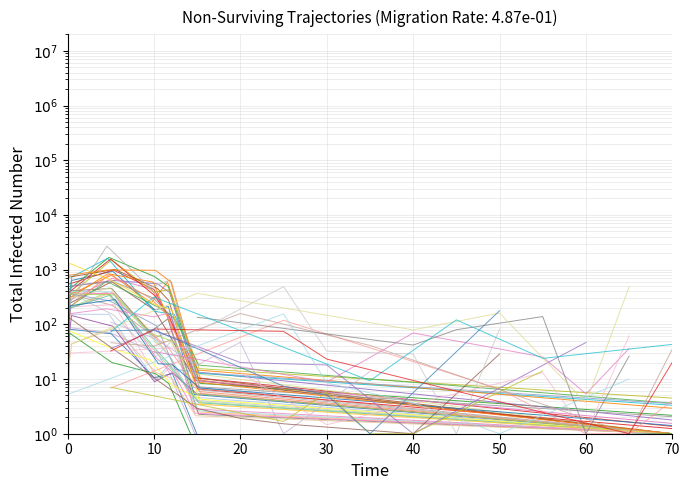

True or false: DOUGLAS and EPICEA cross at least once.

False